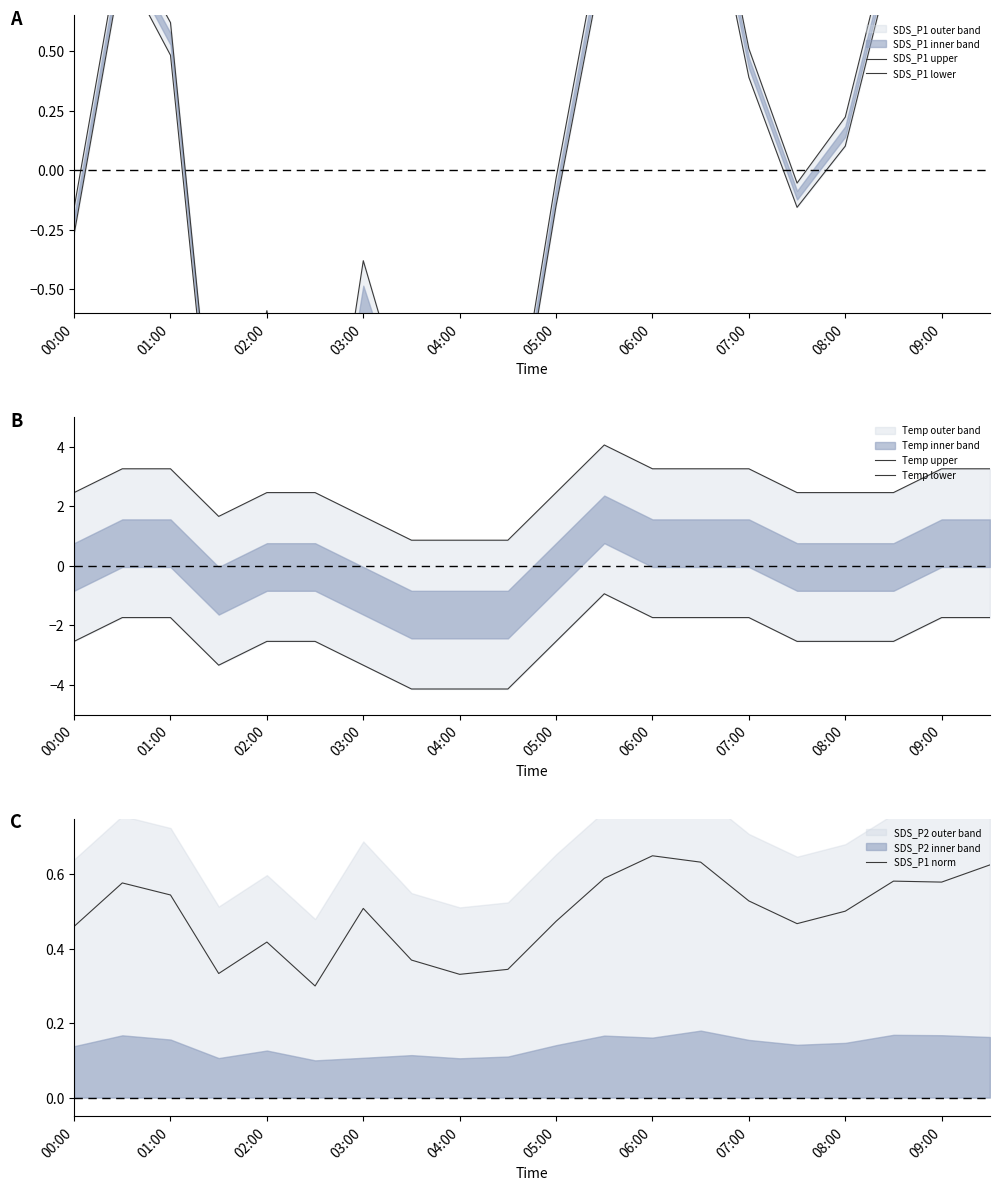

Reading left to right, what are all the values shown in this chart?

SDS_P1 upper: -0.2	1.0	0.6	-1.4	-0.6	-1.7	-0.4	-1.1	-1.4	-1.3	-0.0	1.0	1.3	1.5	0.5	-0.1	0.2	1.0	1.0	1.2
SDS_P1 lower: -0.3	0.9	0.5	-1.5	-0.7	-1.8	-0.7	-1.2	-1.5	-1.4	-0.1	0.9	1.1	1.4	0.4	-0.2	0.1	0.9	0.9	1.0
Temp upper: 2.5	3.3	3.3	1.7	2.5	2.5	1.7	0.9	0.9	0.9	2.5	4.1	3.3	3.3	3.3	2.5	2.5	2.5	3.3	3.3
Temp lower: -2.5	-1.7	-1.7	-3.3	-2.5	-2.5	-3.3	-4.1	-4.1	-4.1	-2.5	-0.9	-1.7	-1.7	-1.7	-2.5	-2.5	-2.5	-1.7	-1.7
SDS_P1 norm: 0.5	0.6	0.5	0.3	0.4	0.3	0.5	0.4	0.3	0.3	0.5	0.6	0.6	0.6	0.5	0.5	0.5	0.6	0.6	0.6